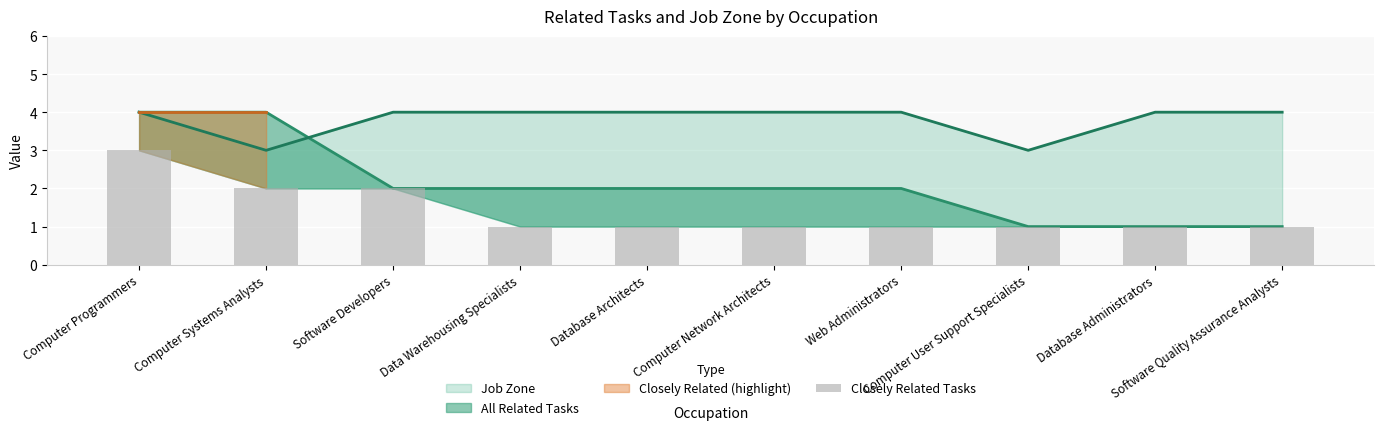

What position from the left is Computer Network Architects?

6